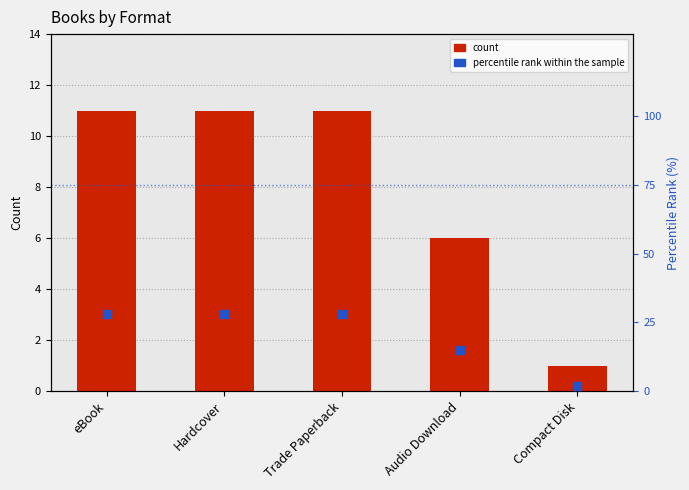

Which series has the largest total across all categories?

percentile rank within the sample